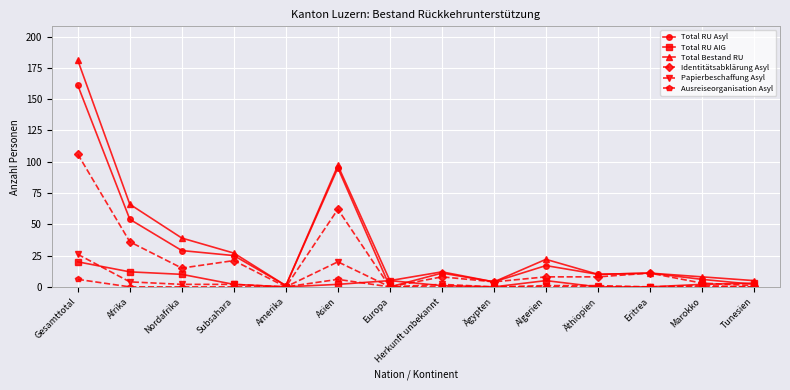

True or false: Ausreiseorganisation Asyl has more than 0 interior local peaks.

True